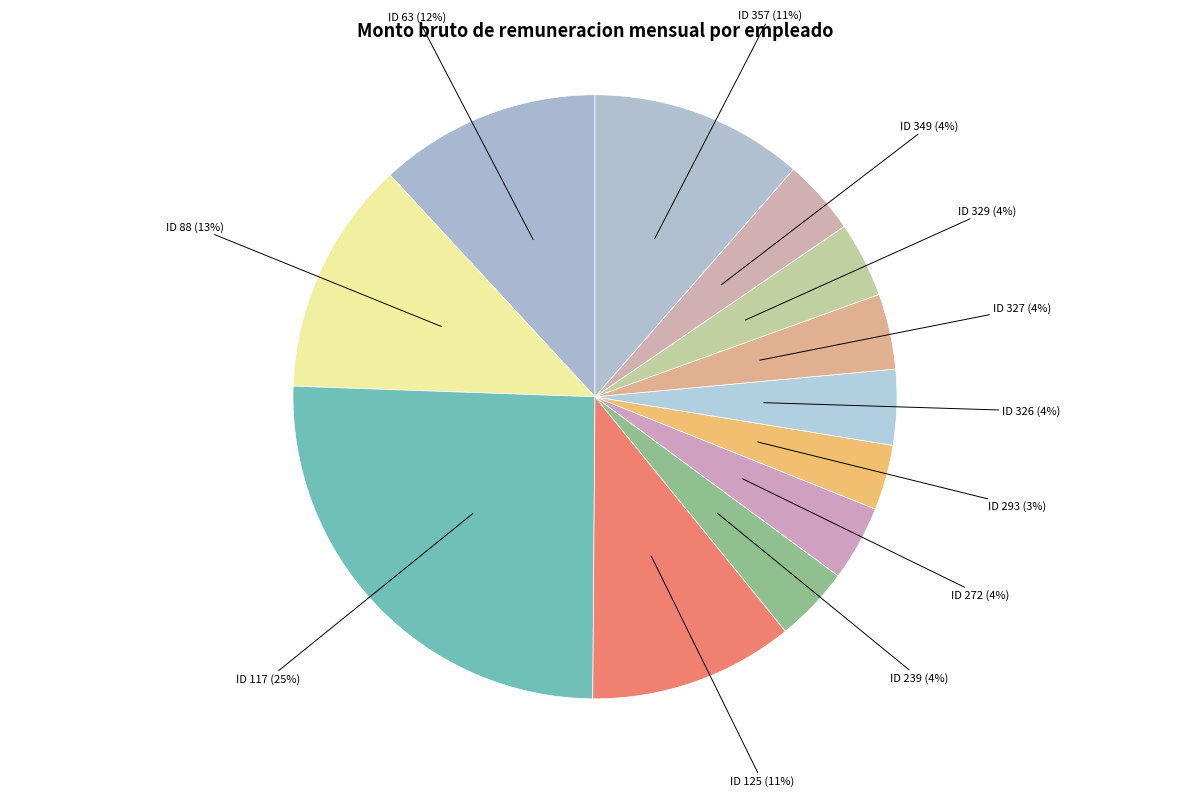

To the nearest percent, what is the average slice percentage?

8%